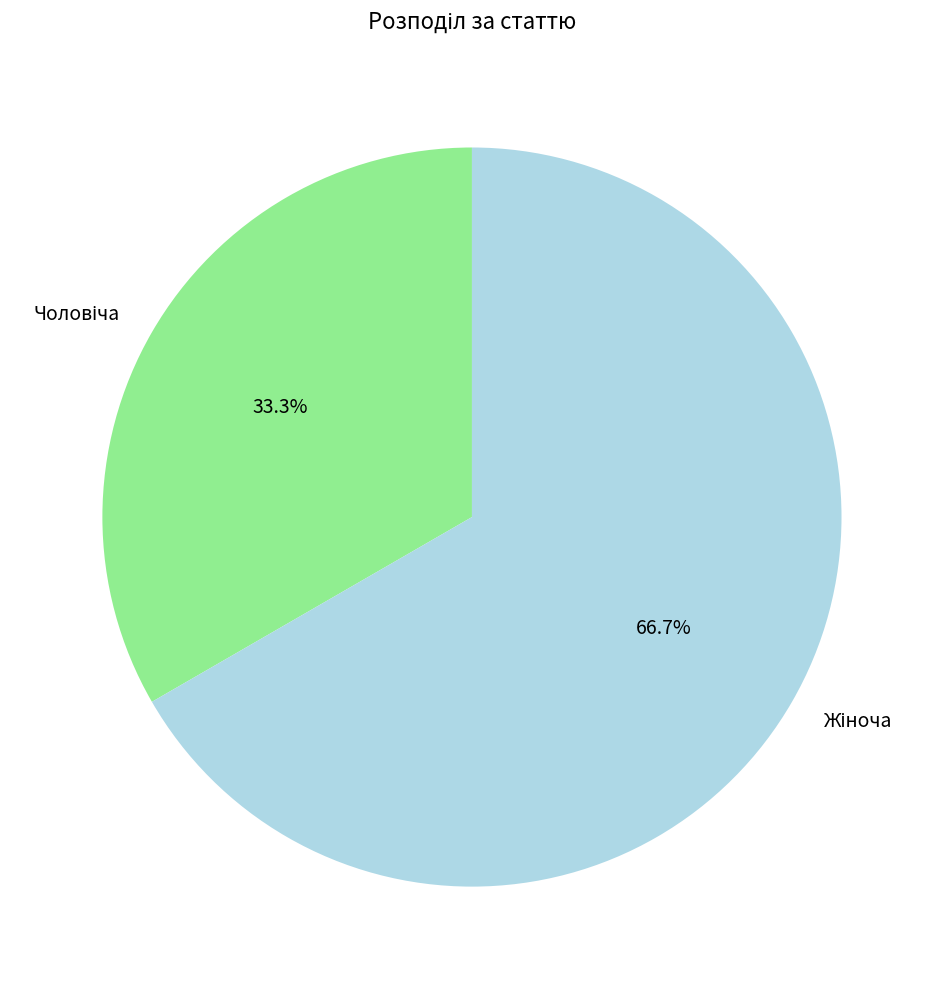

Is there a majority slice in this chart?

Yes